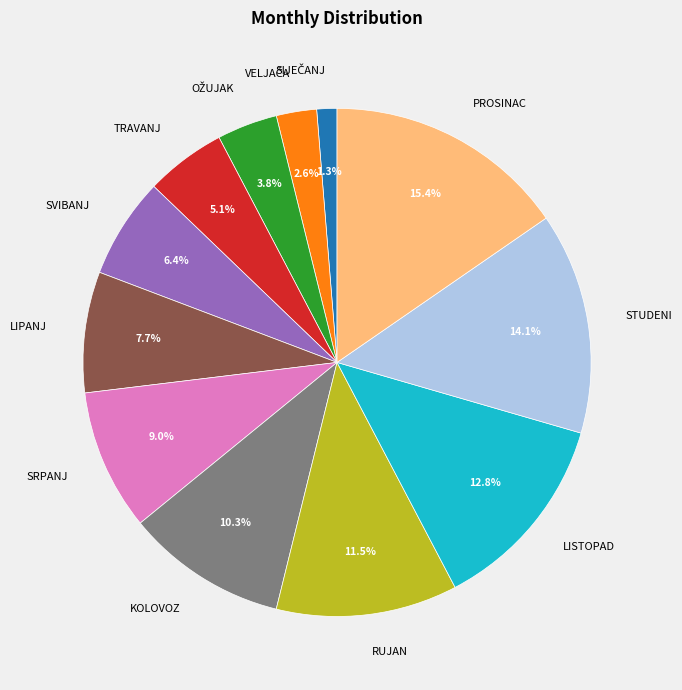

To the nearest percent, what percentage of the pie is STUDENI?

14%